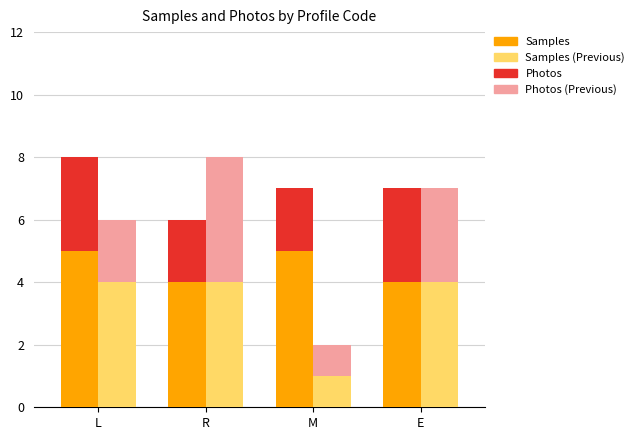

List the series in order of their peak value, highest first.

Samples, Samples (Previous), Photos (Previous), Photos